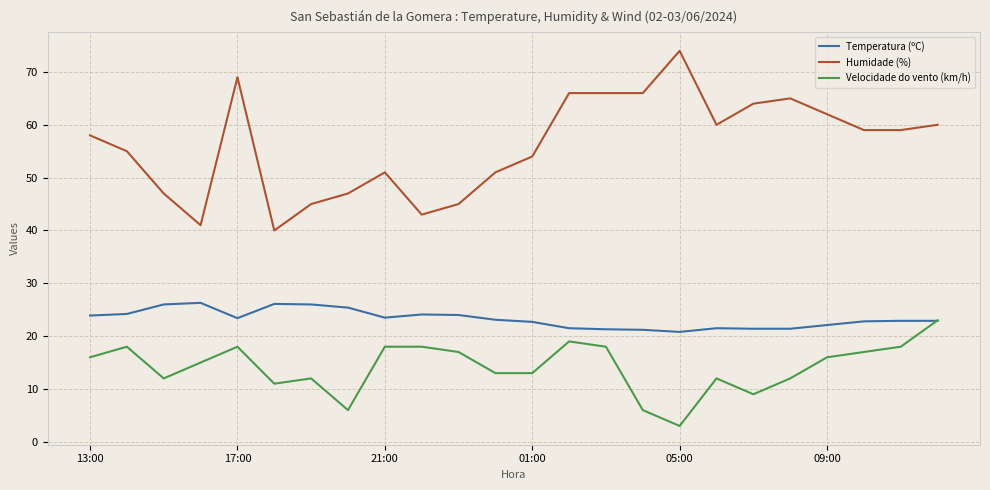

True or false: Velocidade do vento (km/h) and Humidade (%) intersect in this chart.

False